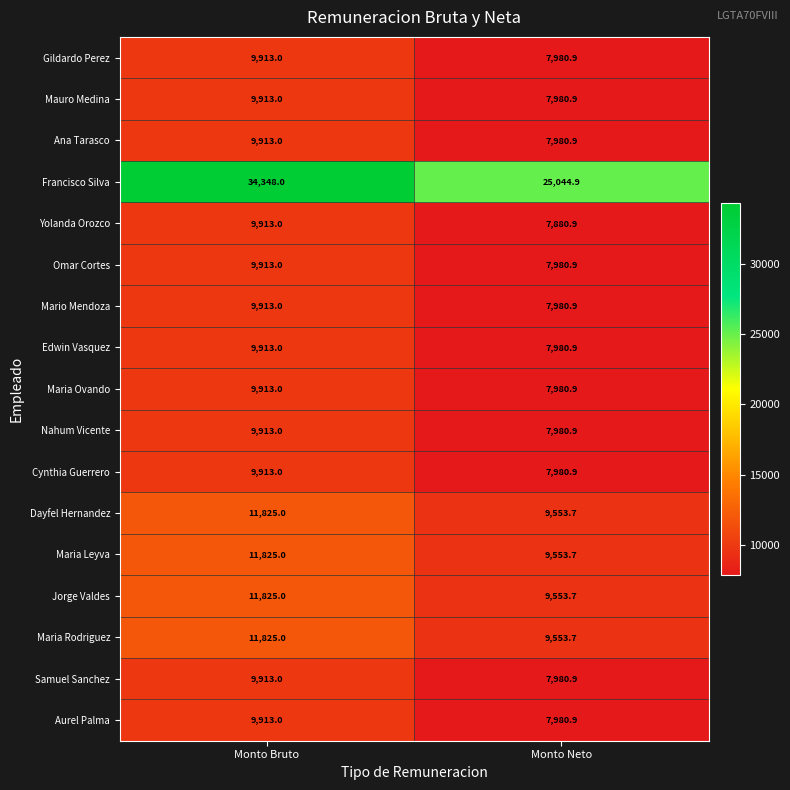

What is the total value across all series at Monto Neto?

158930.5